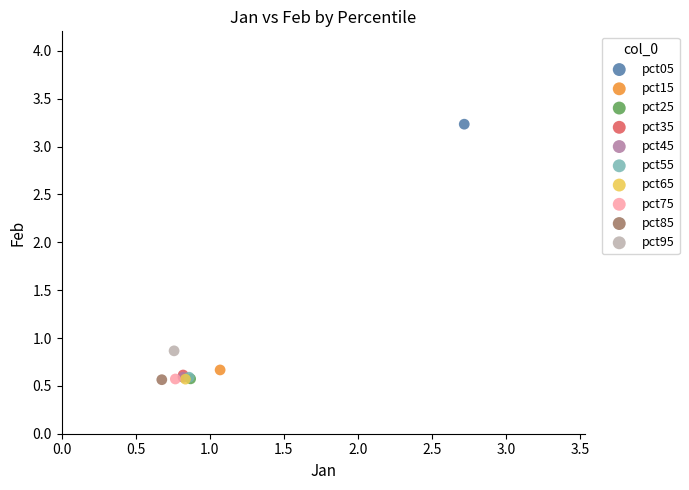

What are all the series names shown in the legend?

pct05, pct15, pct25, pct35, pct45, pct55, pct65, pct75, pct85, pct95